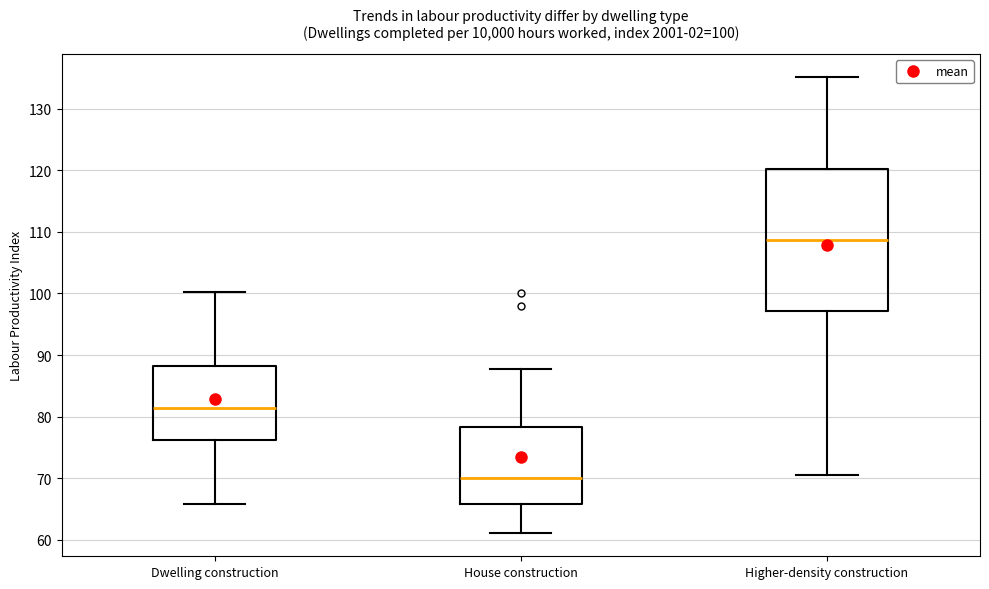

Which box's median line is the highest?

Higher-density construction